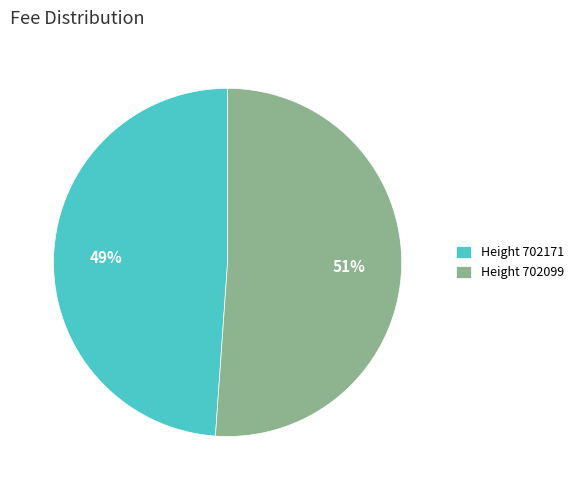

Do Height 702099 and Height 702171 together represent more than half of the pie?

Yes